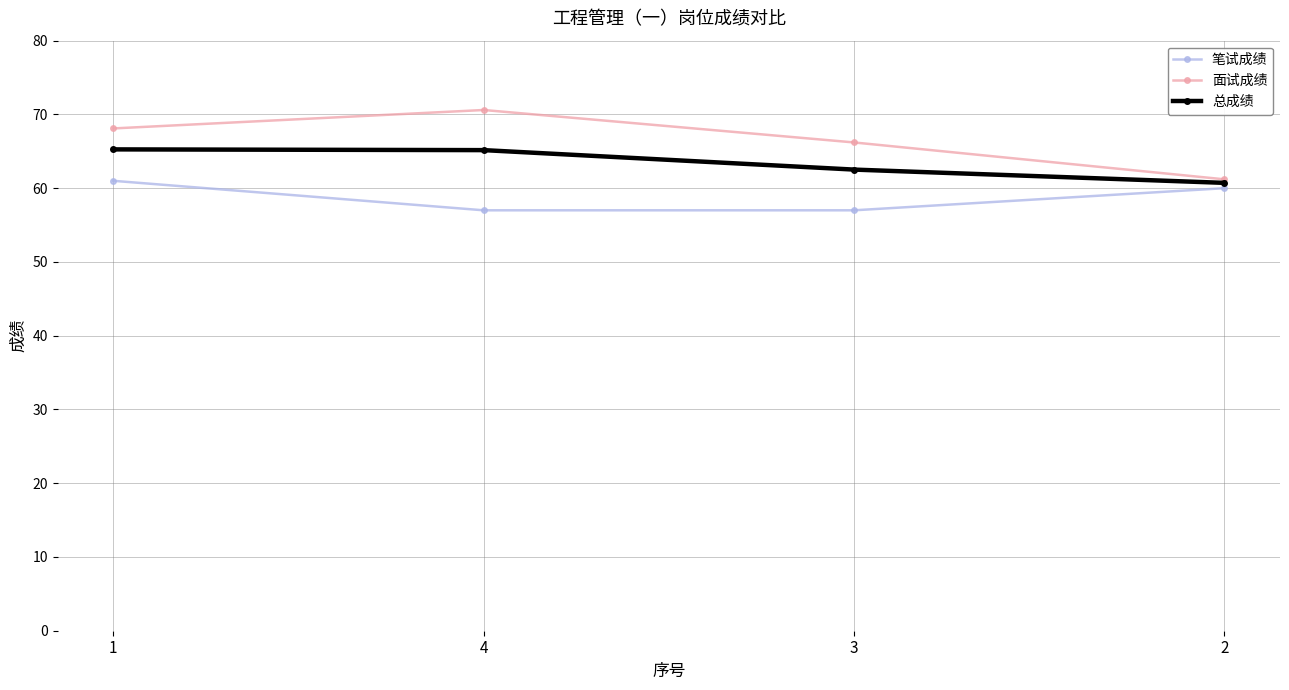

True or false: 笔试成绩 and 总成绩 intersect in this chart.

False